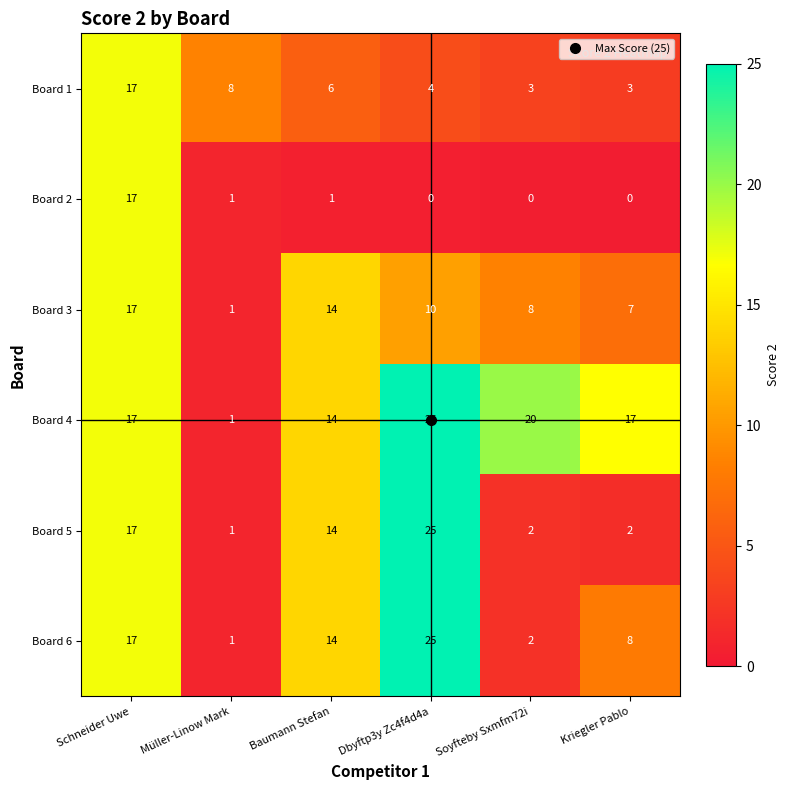

At which label is Board 5 closest to 13?

Baumann Stefan